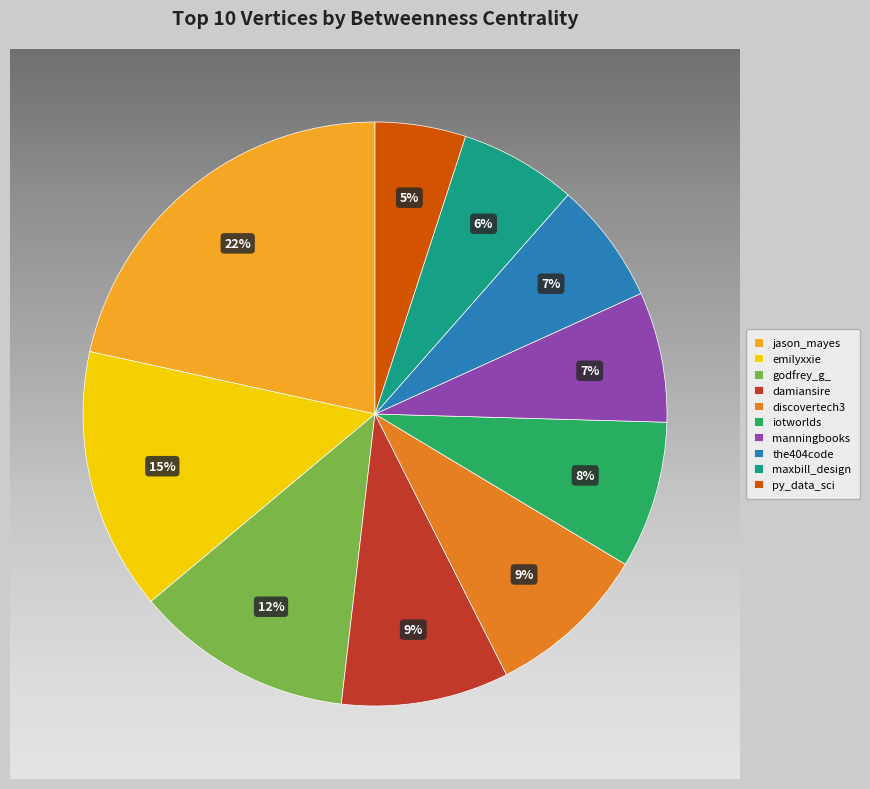

Is the sum of maxbill_design and iotworlds greater than half?

No